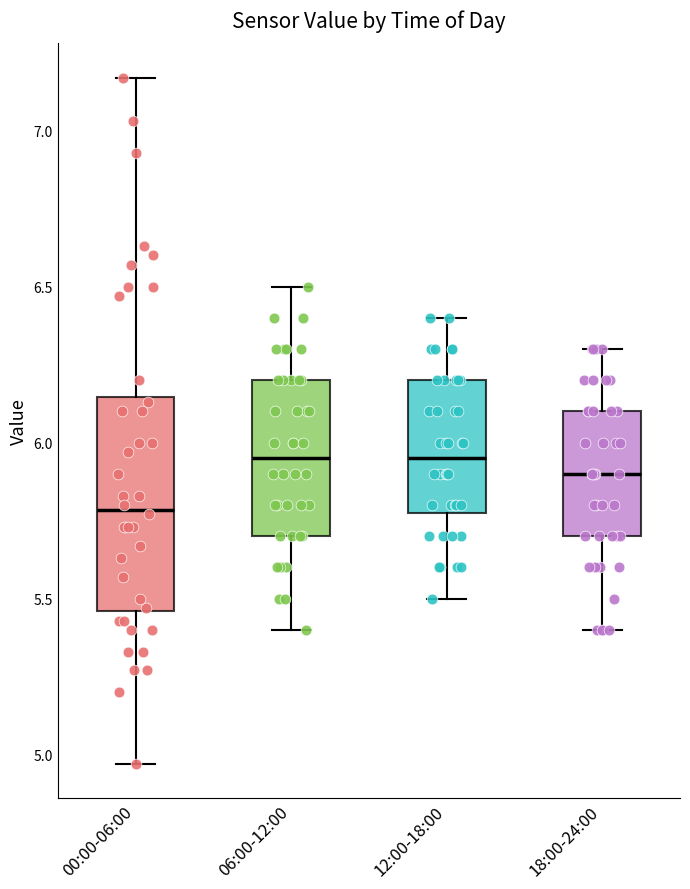

Reading left to right, transcribe this box plot: for each box, give where its median line is, the range the box spans, and where its two whiskers end, as read against the y-axis. The values are not printed on the chart, so give them approximately, as read against the axis.

00:00-06:00: median 5.80, box 5.45 to 6.15, whiskers 4.95 to 7.15
06:00-12:00: median 5.95, box 5.70 to 6.20, whiskers 5.40 to 6.50
12:00-18:00: median 5.95, box 5.80 to 6.20, whiskers 5.50 to 6.40
18:00-24:00: median 5.90, box 5.70 to 6.10, whiskers 5.40 to 6.30